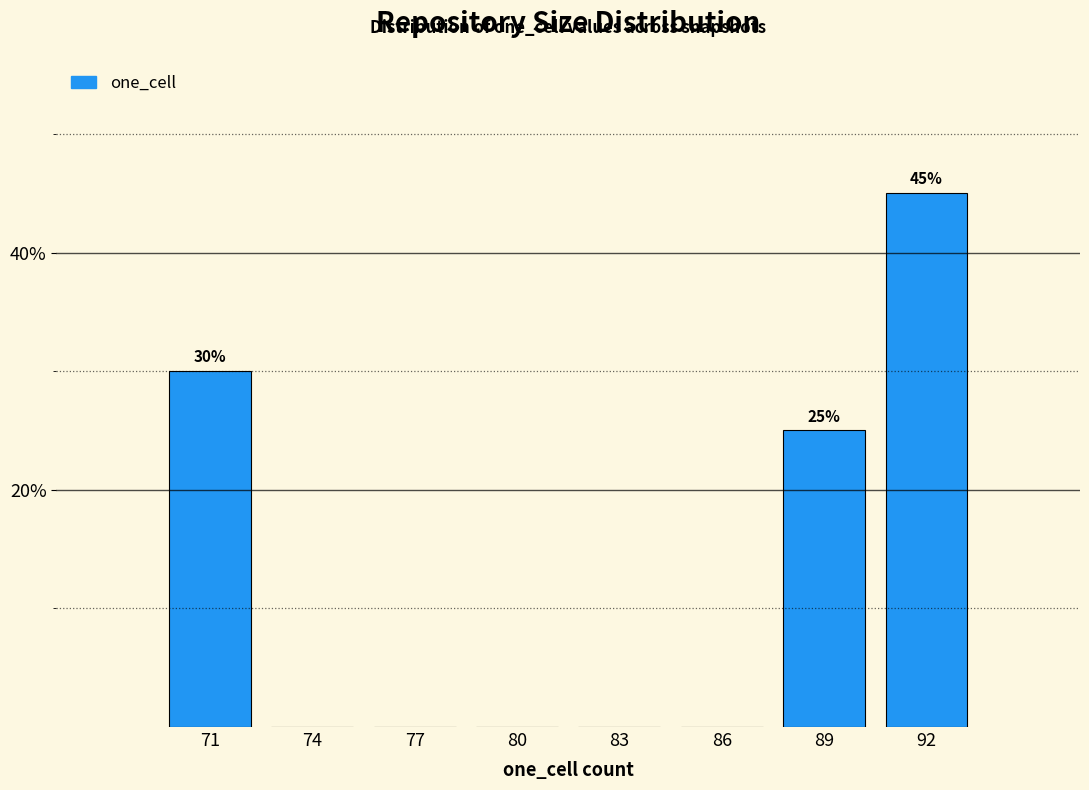

Reading left to right, list all the values displayed in this chart.

71=30	74=0	77=0	80=0	83=0	86=0	89=25	92=45